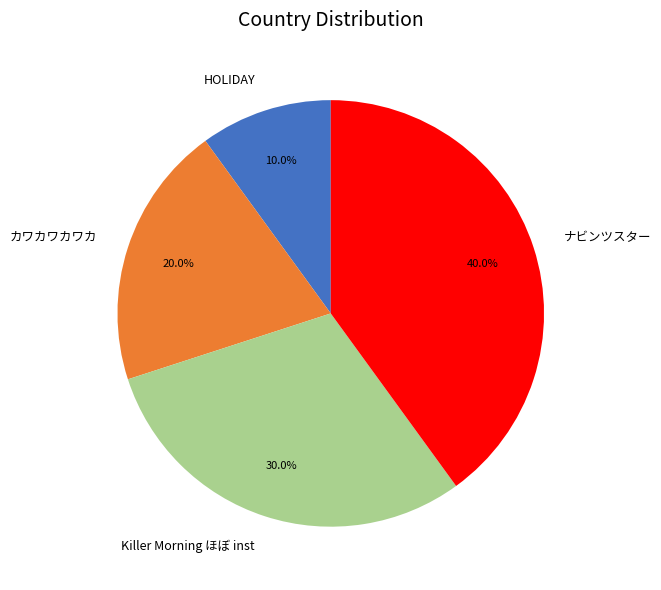

The ナビンツスター slice represents 51% of the pie. True or false?

False